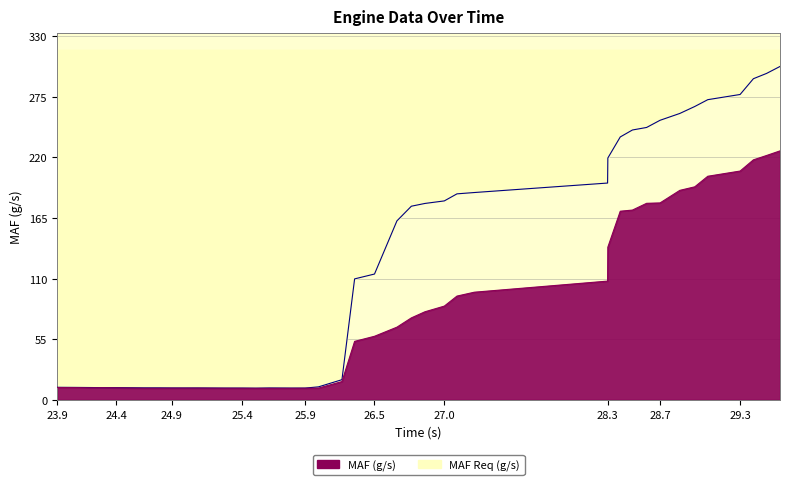

List the series in order of their peak value, highest first.

MAF Req (g/s), MAF (g/s)